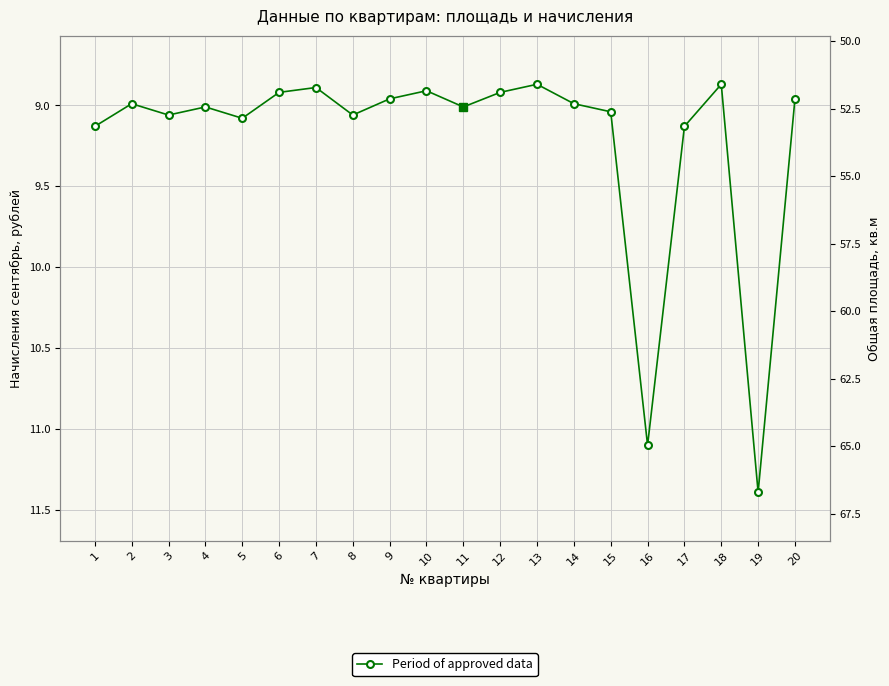

How many interior local peaks (higher than both neighbors) does the data have?

6